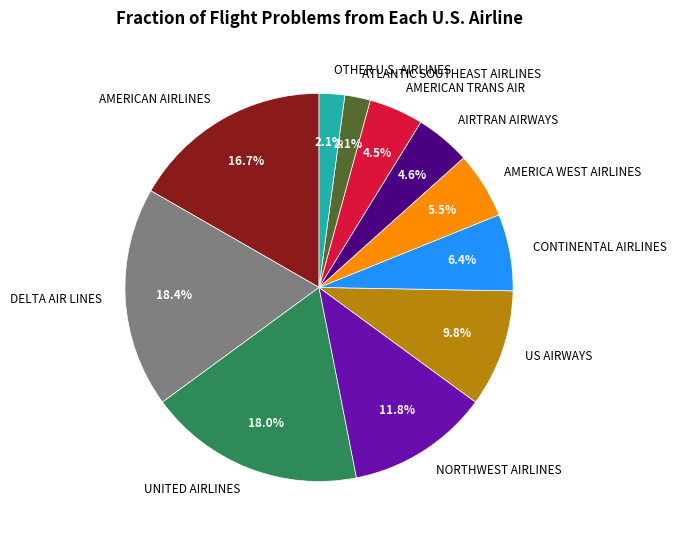

What is the ratio of the value at AMERICA WEST AIRLINES to the value at CONTINENTAL AIRLINES?

0.9